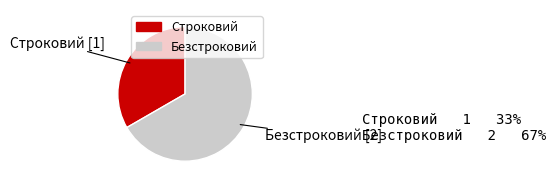

The Безстроковий slice represents 67% of the pie. True or false?

True